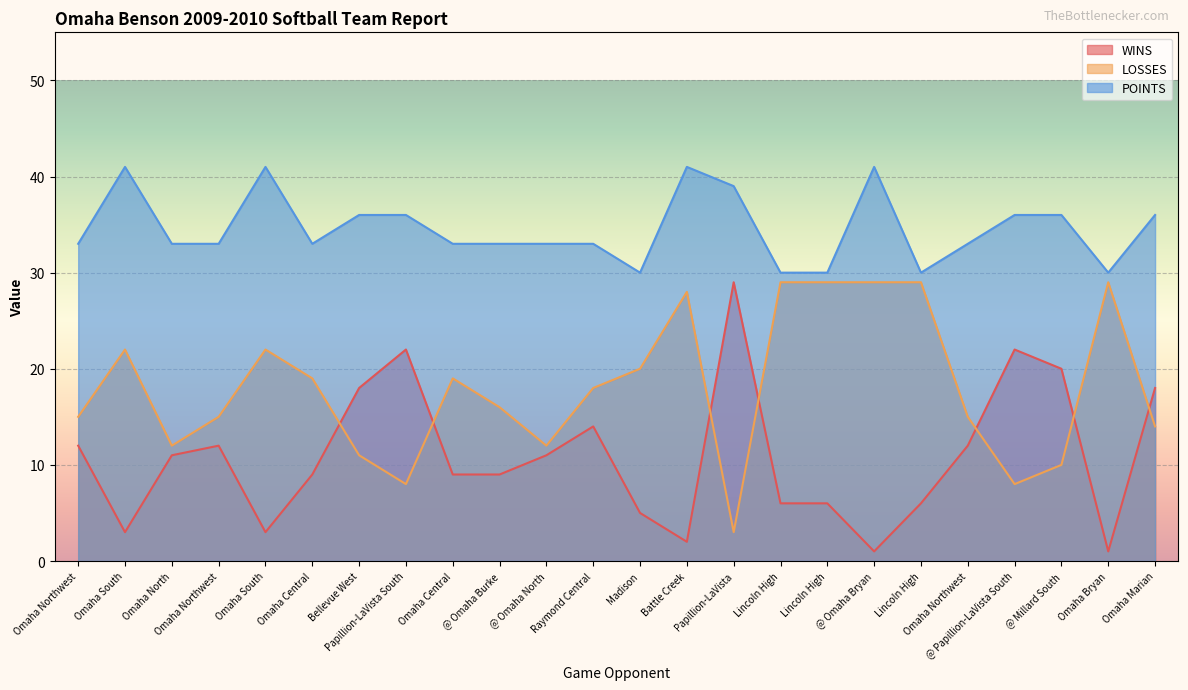

Reading left to right, list all the values displayed in this chart.

WINS: Omaha Northwest=12	Omaha South=3	Omaha North=11	Omaha Northwest=12	Omaha South=3	Omaha Central=9	Bellevue West=18	Papillion-LaVista South=22	Omaha Central=9	@ Omaha Burke=9	@ Omaha North=11	Raymond Central=14	Madison=5	Battle Creek=2	Papillion-LaVista=29	Lincoln High=6	Lincoln High=6	@ Omaha Bryan=1	Lincoln High=6	Omaha Northwest=12	@ Papillion-LaVista South=22	@ Millard South=20	Omaha Bryan=1	Omaha Marian=18
LOSSES: Omaha Northwest=15	Omaha South=22	Omaha North=12	Omaha Northwest=15	Omaha South=22	Omaha Central=19	Bellevue West=11	Papillion-LaVista South=8	Omaha Central=19	@ Omaha Burke=16	@ Omaha North=12	Raymond Central=18	Madison=20	Battle Creek=28	Papillion-LaVista=3	Lincoln High=29	Lincoln High=29	@ Omaha Bryan=29	Lincoln High=29	Omaha Northwest=15	@ Papillion-LaVista South=8	@ Millard South=10	Omaha Bryan=29	Omaha Marian=14
POINTS: Omaha Northwest=33	Omaha South=41	Omaha North=33	Omaha Northwest=33	Omaha South=41	Omaha Central=33	Bellevue West=36	Papillion-LaVista South=36	Omaha Central=33	@ Omaha Burke=33	@ Omaha North=33	Raymond Central=33	Madison=30	Battle Creek=41	Papillion-LaVista=39	Lincoln High=30	Lincoln High=30	@ Omaha Bryan=41	Lincoln High=30	Omaha Northwest=33	@ Papillion-LaVista South=36	@ Millard South=36	Omaha Bryan=30	Omaha Marian=36